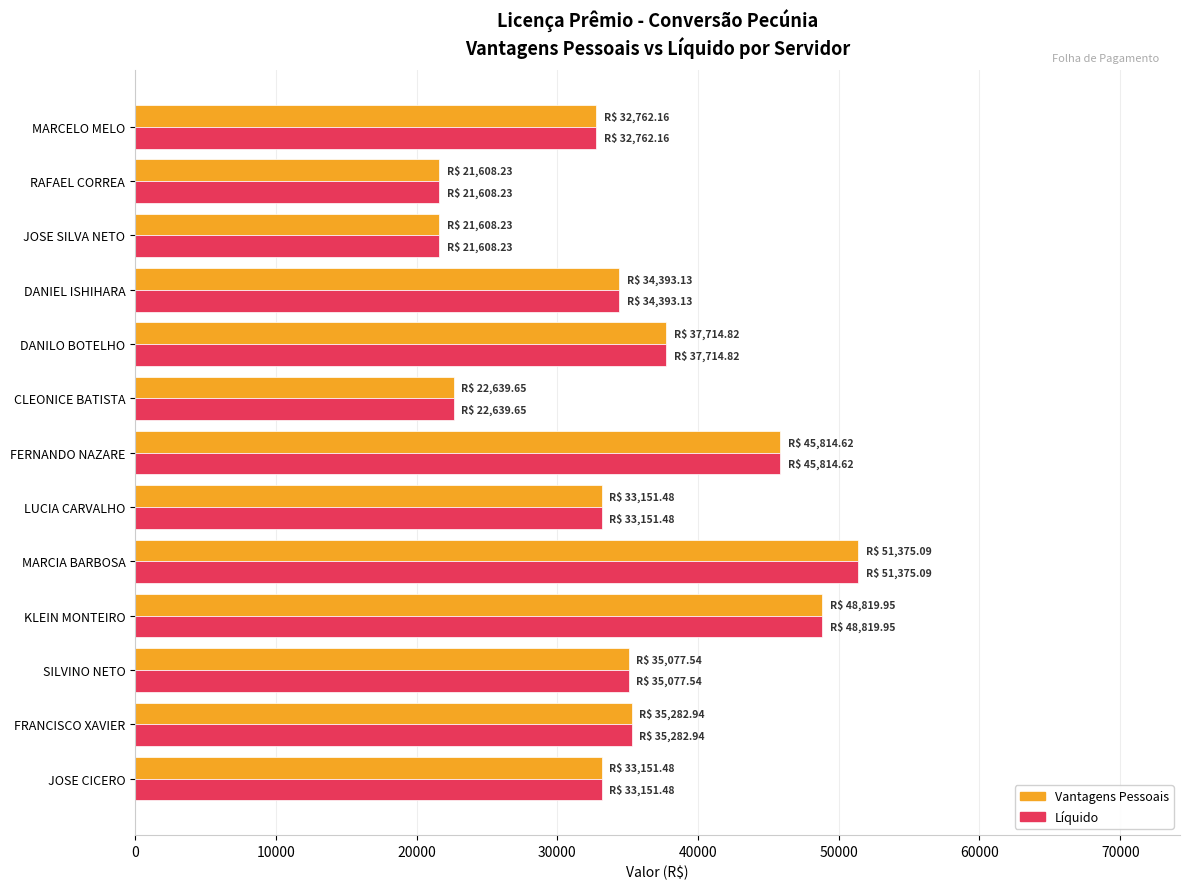

What is the total value across all series at SILVINO NETO?

70155.1